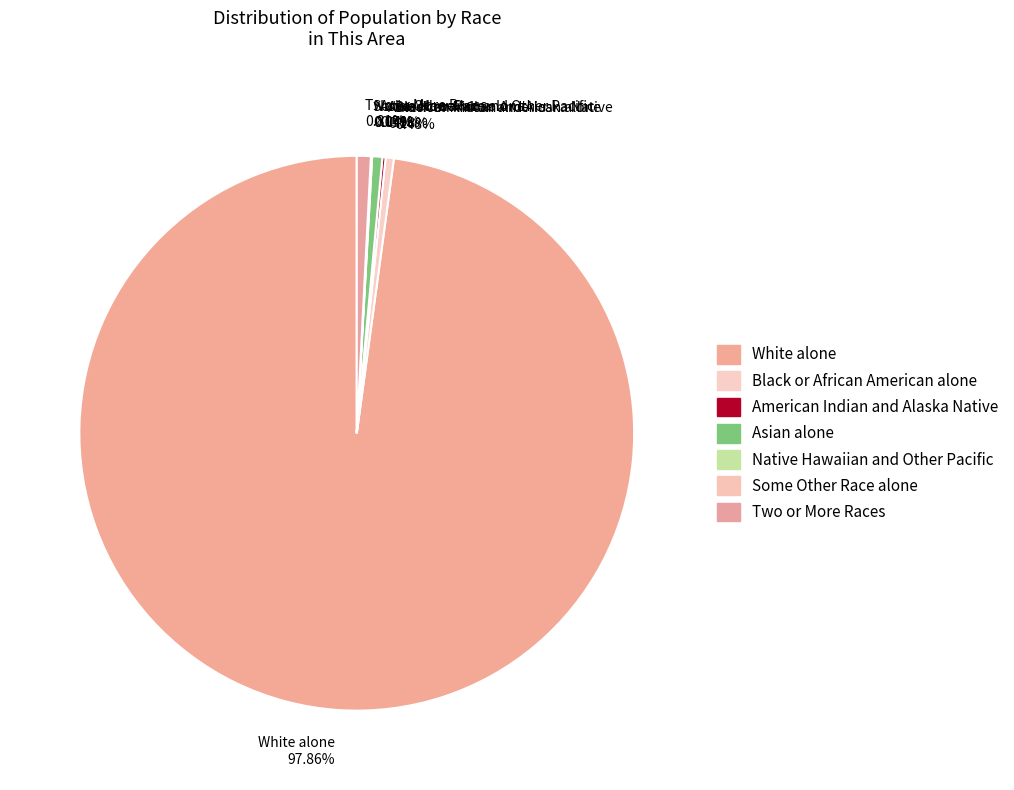

Is there a majority slice in this chart?

Yes